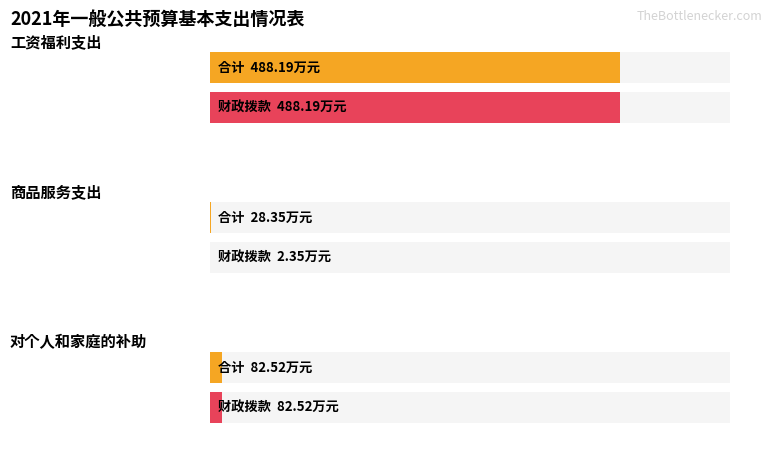

What is the label of the 2nd bar from the left?

商品服务支出